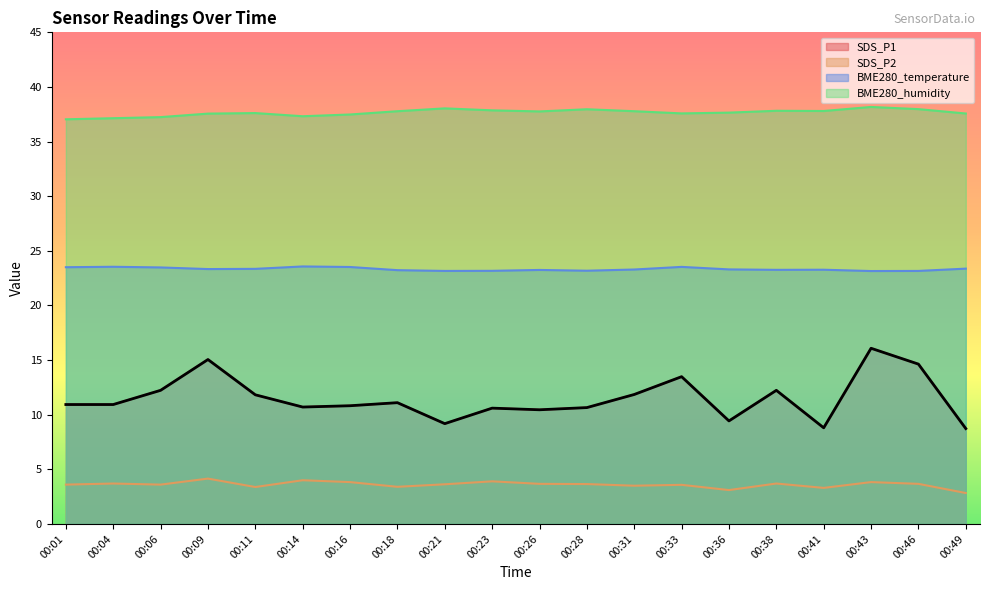

Between 00:31 and 00:06, which is larger?

00:06